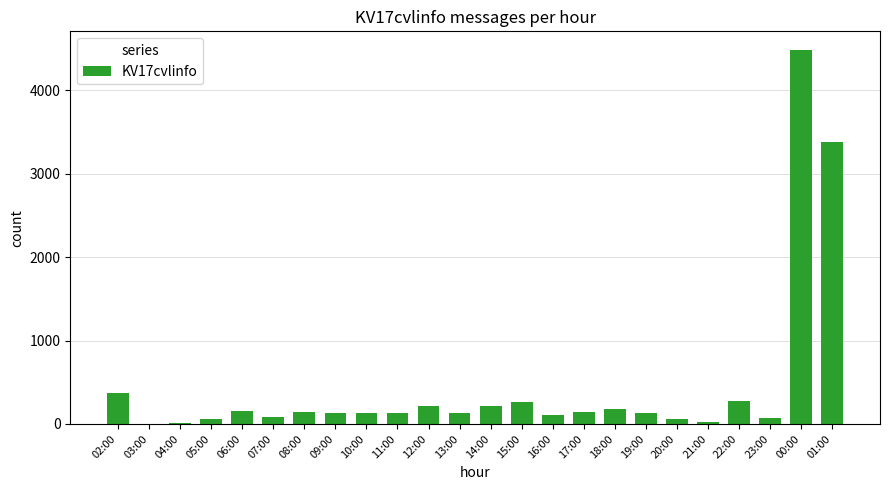

The chart shows a value of 134 at 19:00. True or false?

True